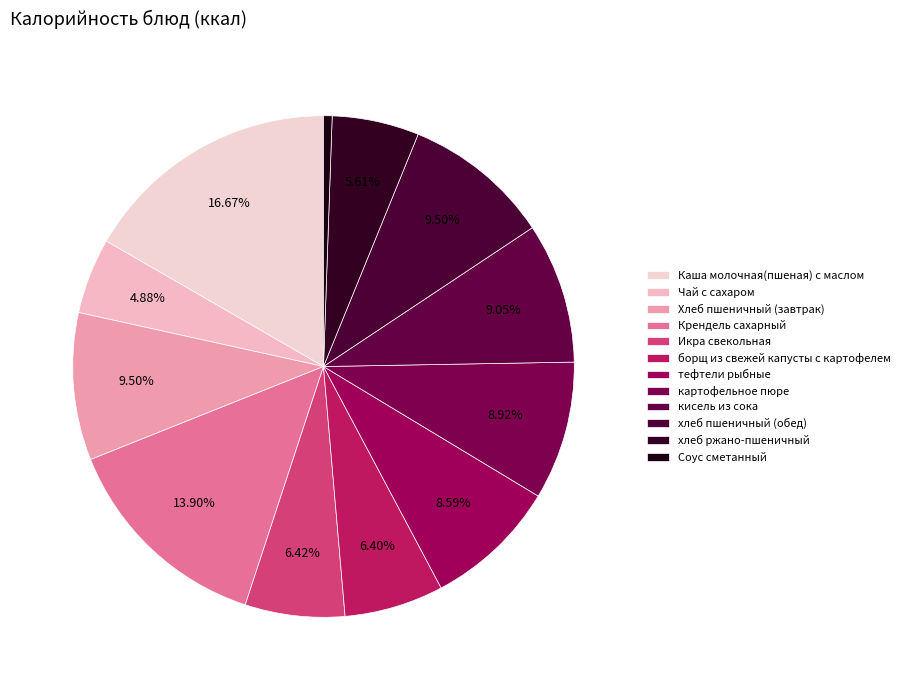

Is there a majority slice in this chart?

No